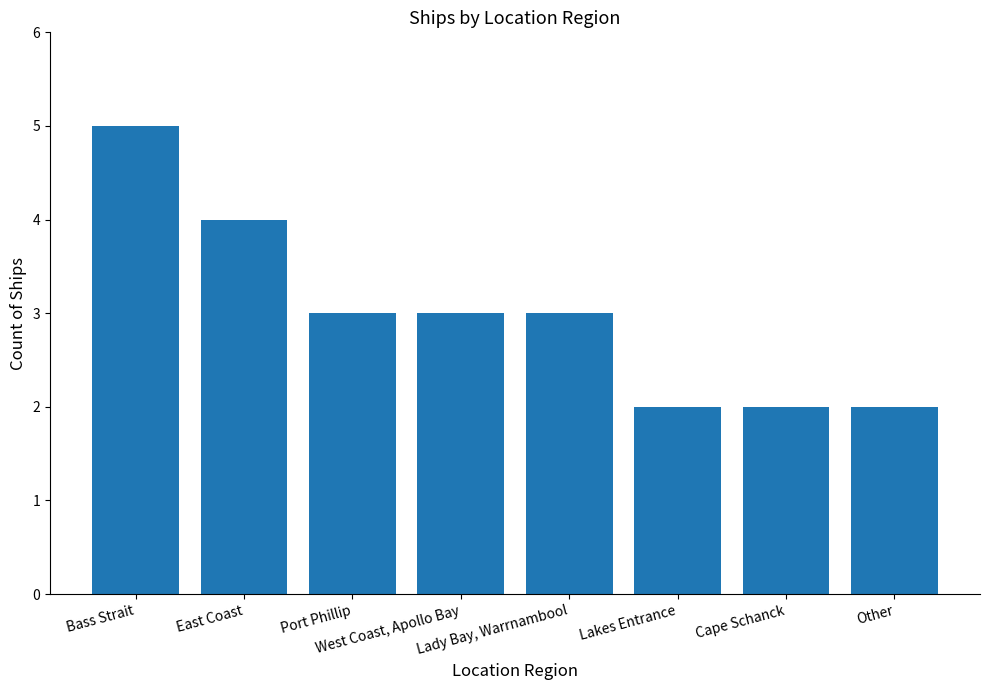

What is the minimum value shown in the chart?

2